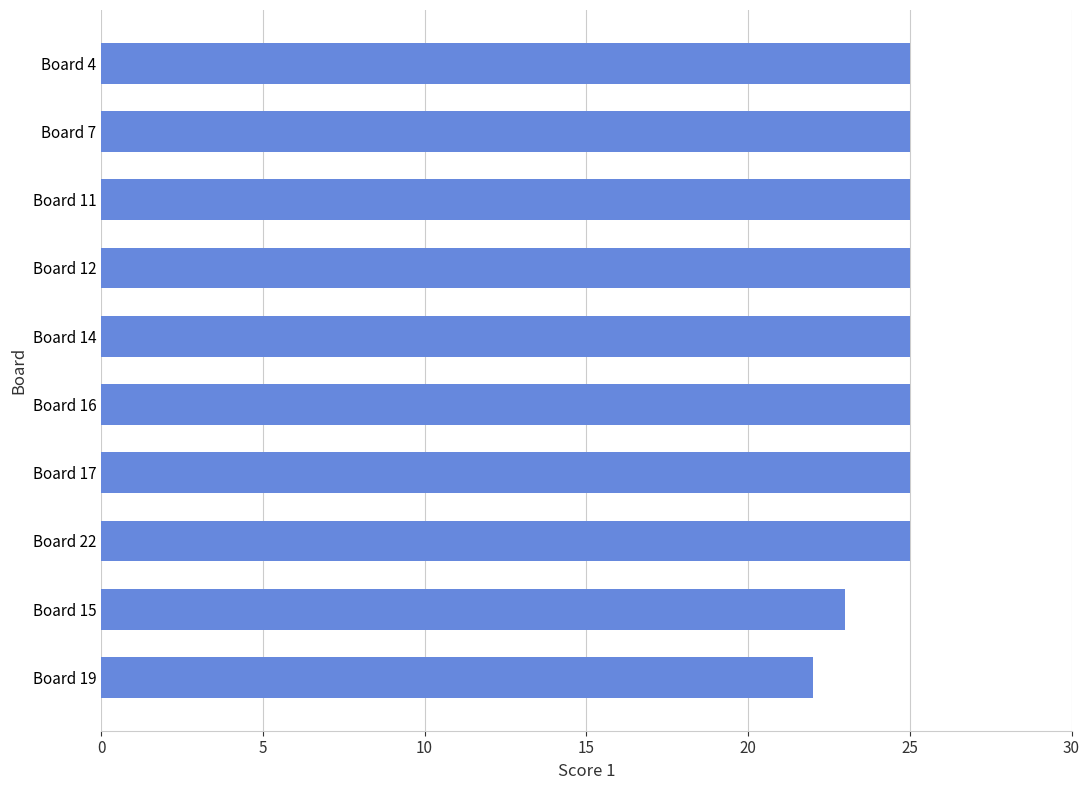

What is the label of the 2nd bar from the bottom?

Board 15